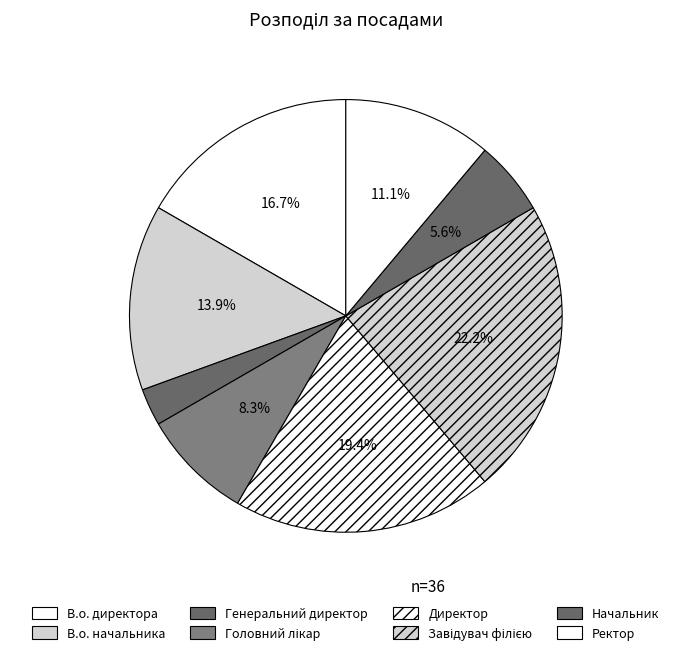

Is the sum of Завідувач філією and Начальник greater than half?

No